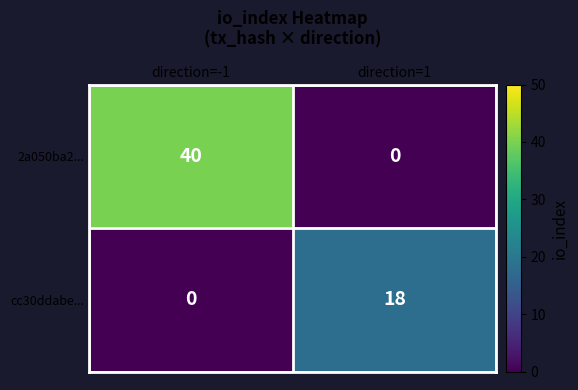

Reading right to left, transcribe all the data shown in this chart.

2a050ba2...: 0	40
cc30ddabe...: 18	0